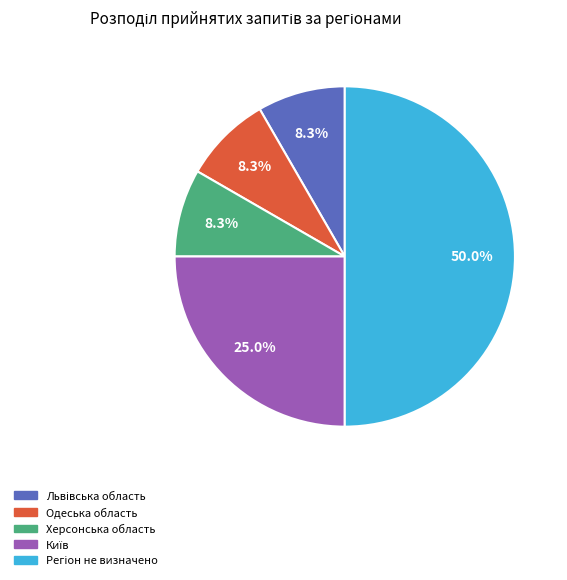

How many slices are in this pie chart?

5